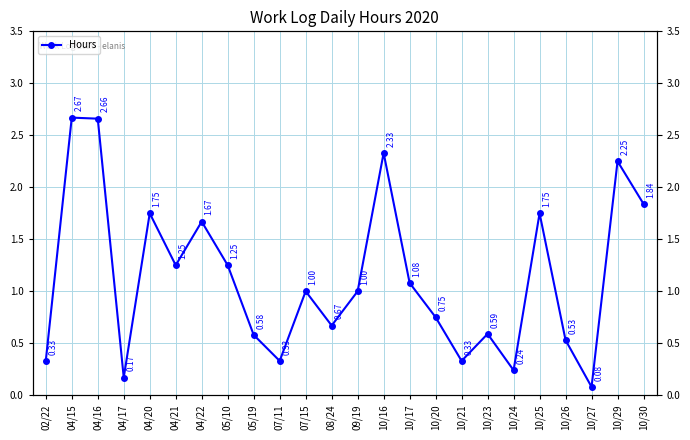

Read the value at 04/15.

2.7